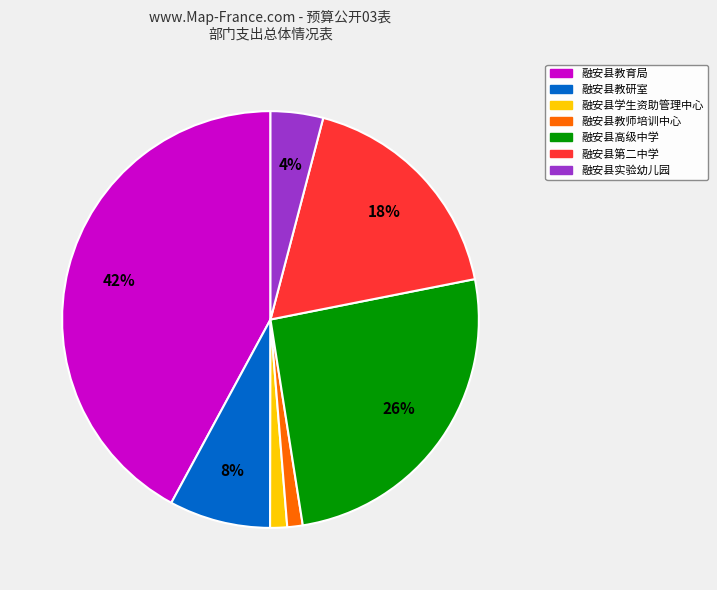

Combined, do 融安县教师培训中心 and 融安县高级中学 account for over 50%?

No